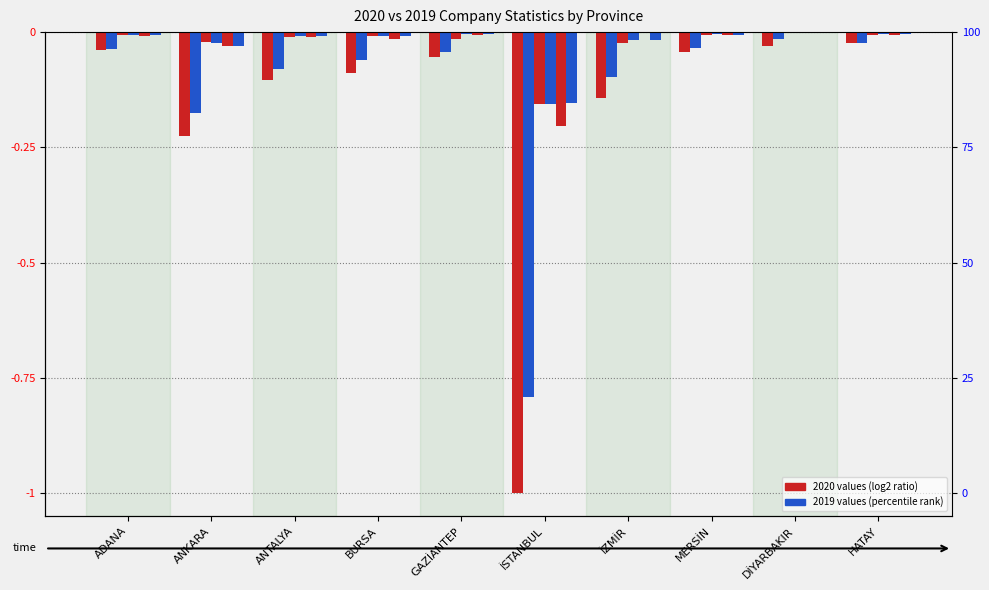

The 2019 TASFİYE ŞİRKET series shows -0.0 at GAZİANTEP. True or false?

False